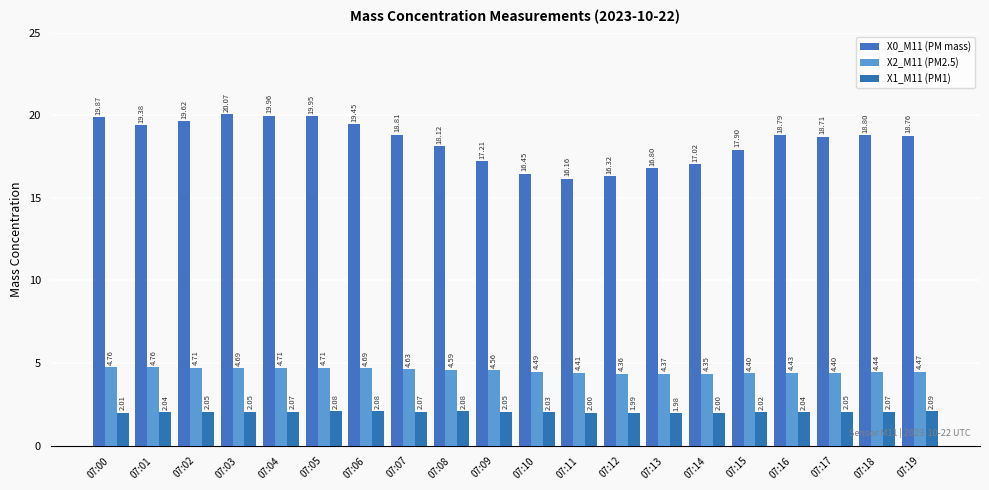

How many groups of bars are there?

20